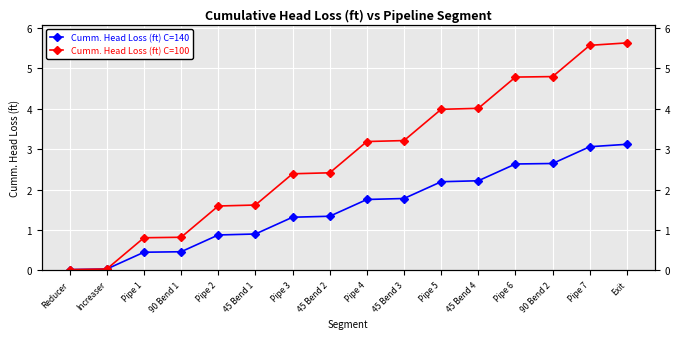

Does the chart display data point markers on the line(s)?

Yes